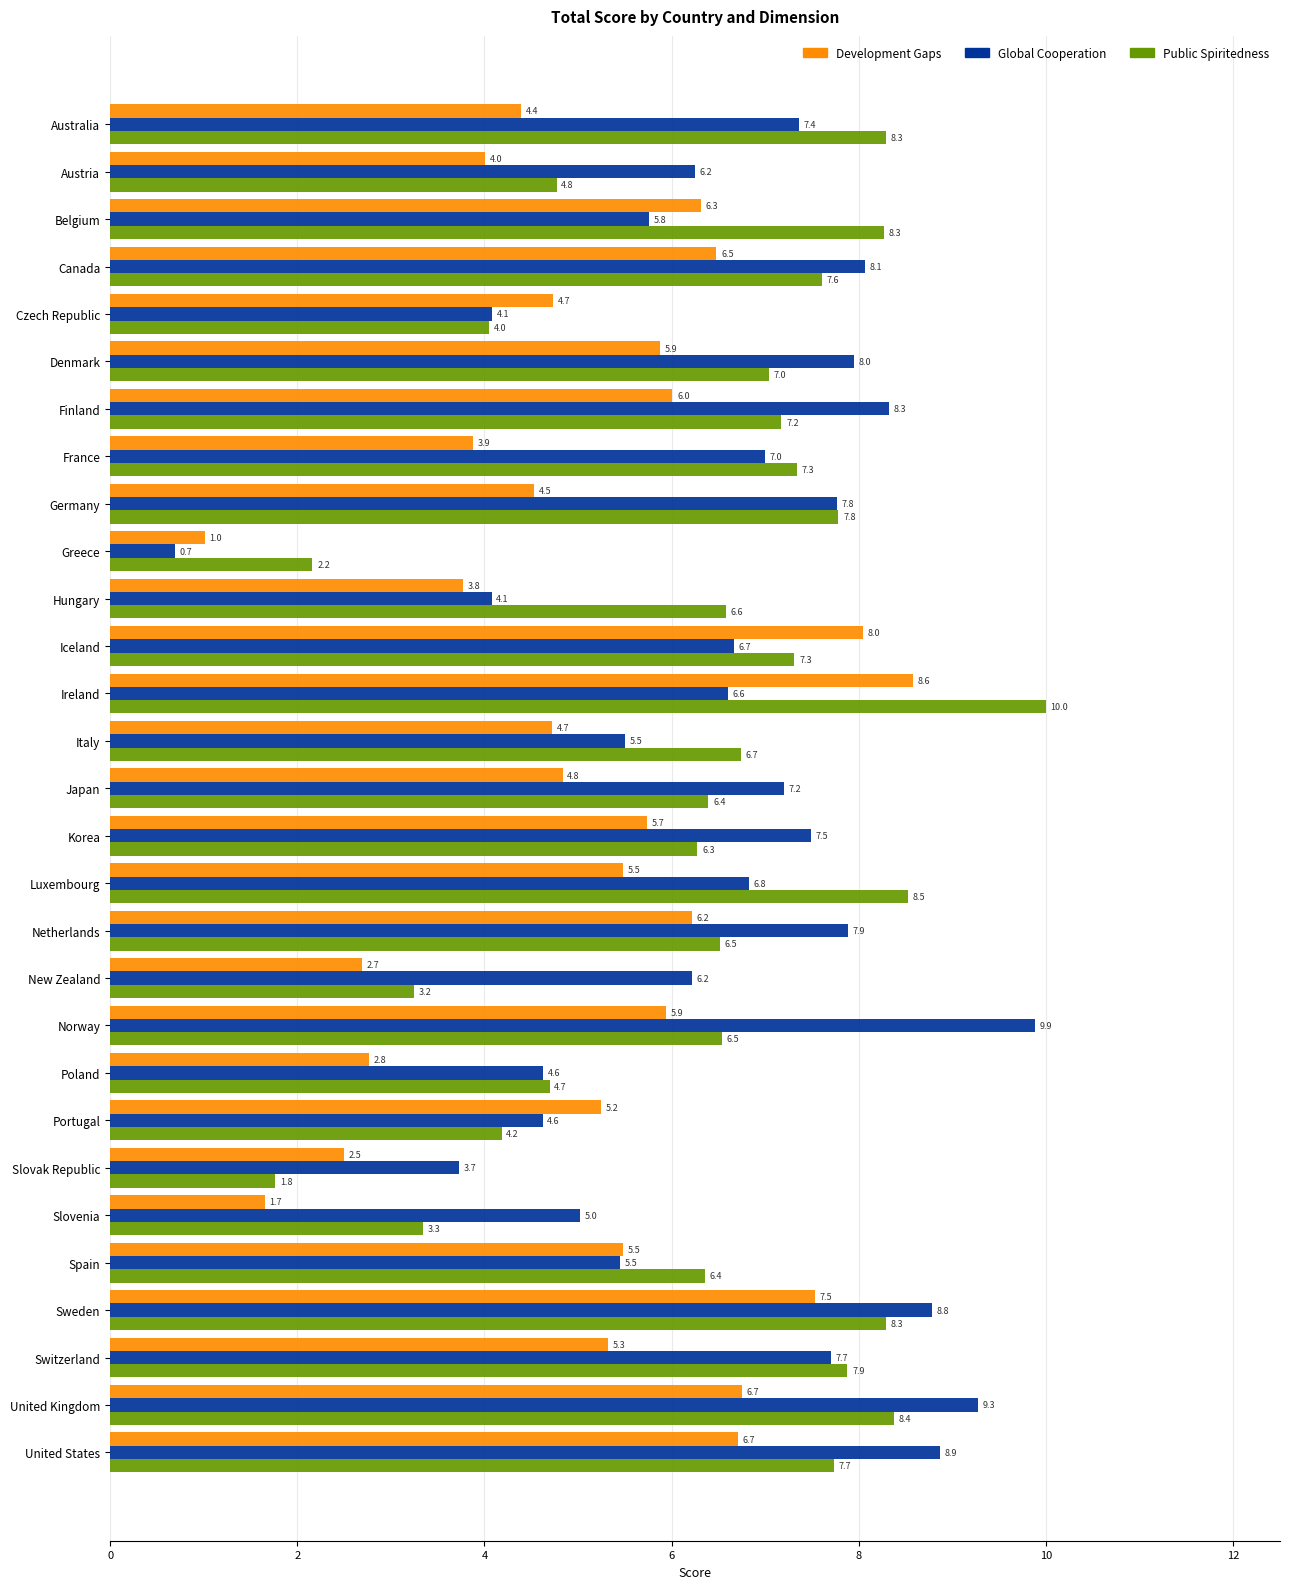

What are all the series names shown in the legend?

Development Gaps, Global Cooperation, Public Spiritedness